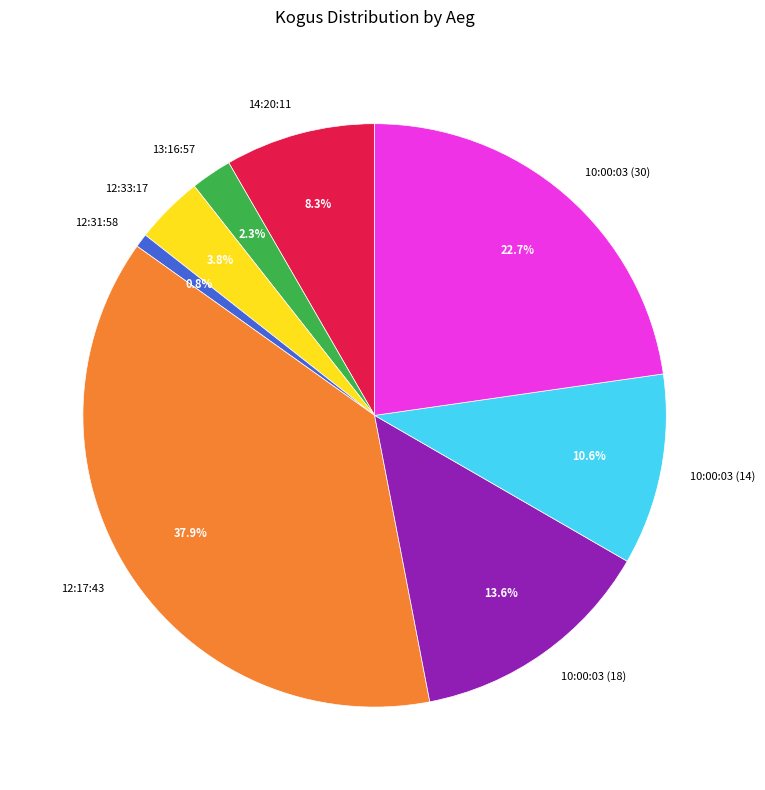

Is there any slice that represents more than half of the pie?

No